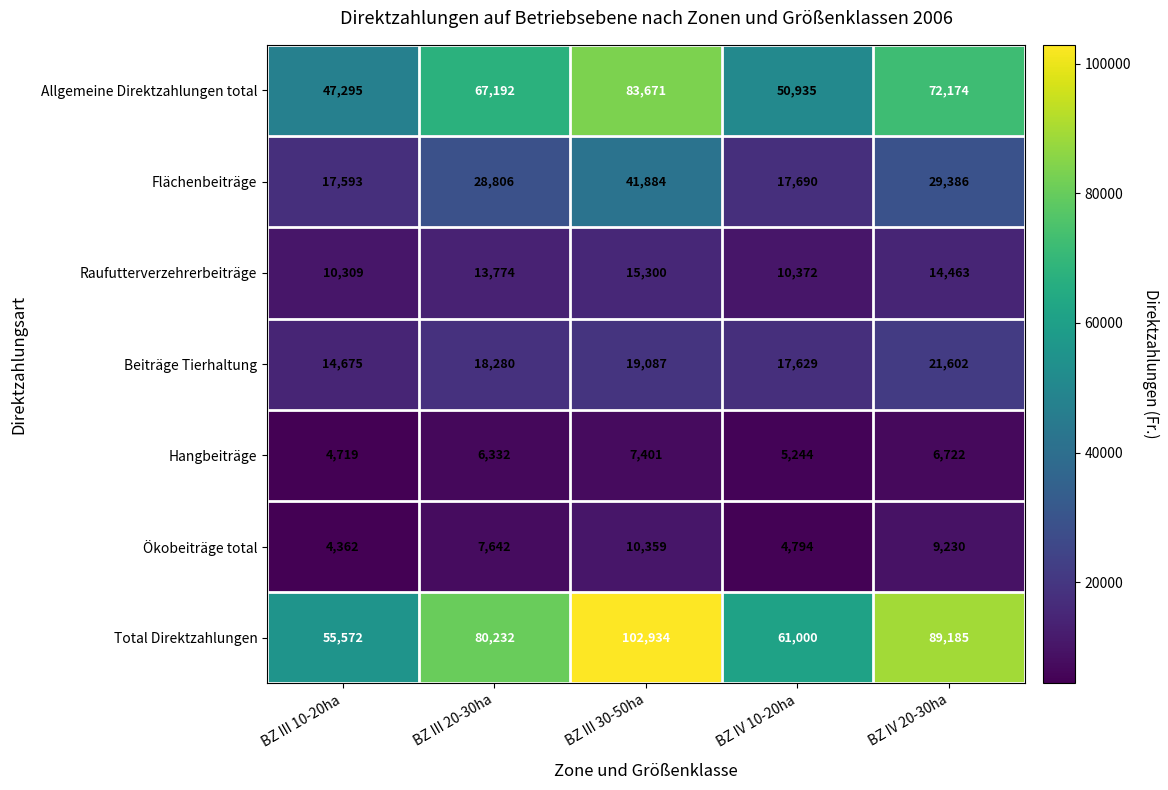

At which category is the sum across all series the highest?

BZ III 30-50ha